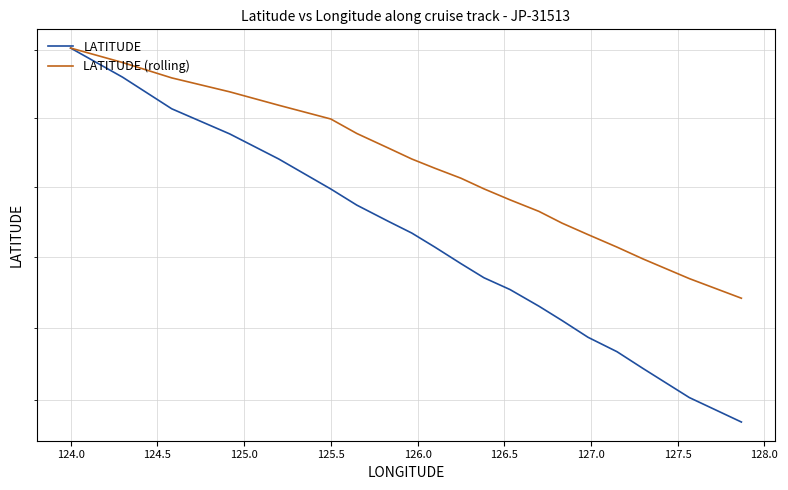

What is the total value across all series at 127.0?

59.0